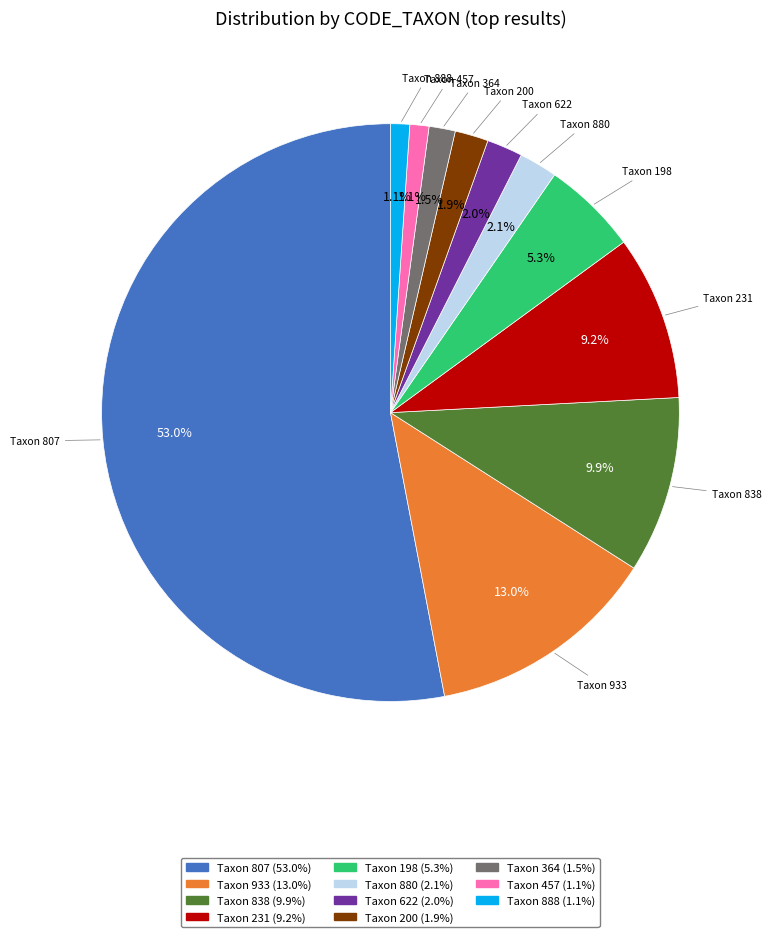

Is there a majority slice in this chart?

Yes